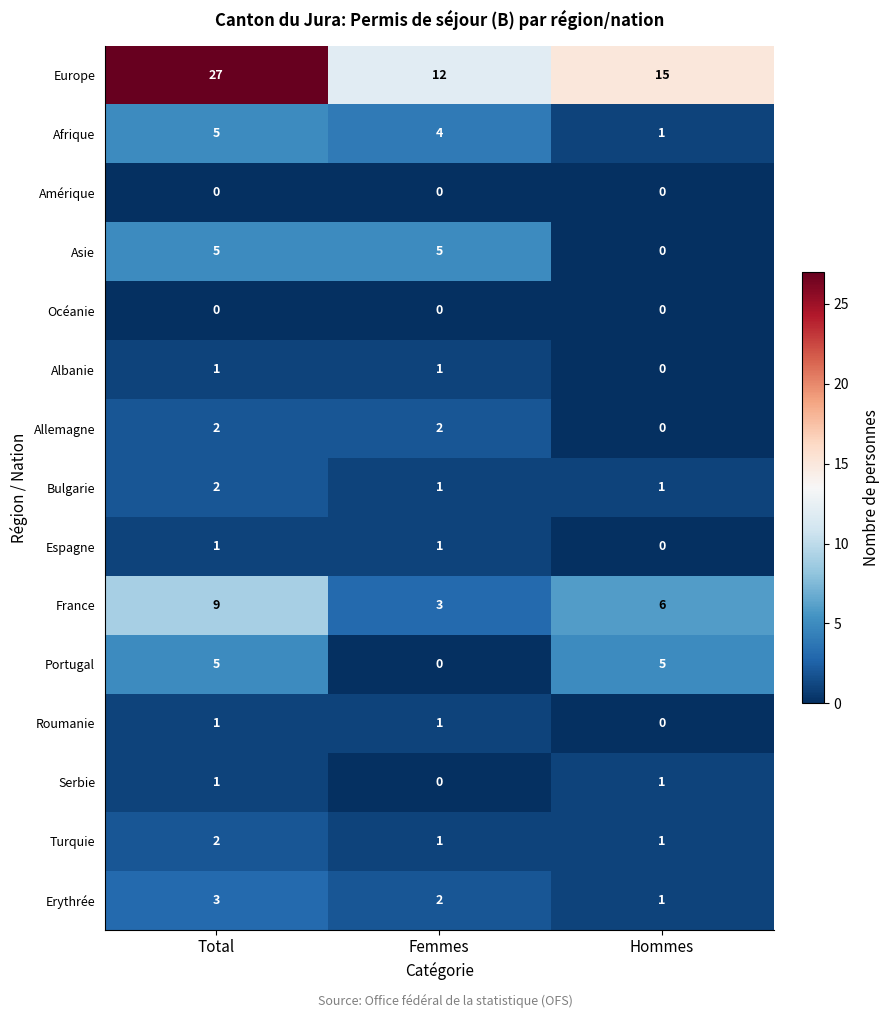

What is the spread (max minus min) of values at Femmes?

12